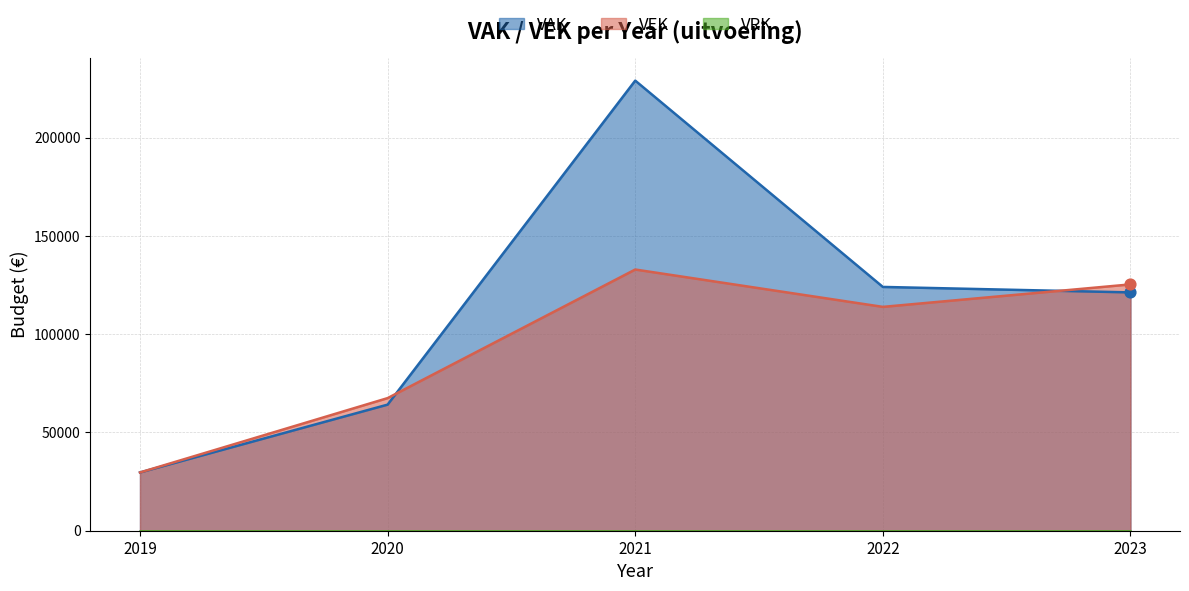

What is the total value across all series at 2019?

59274